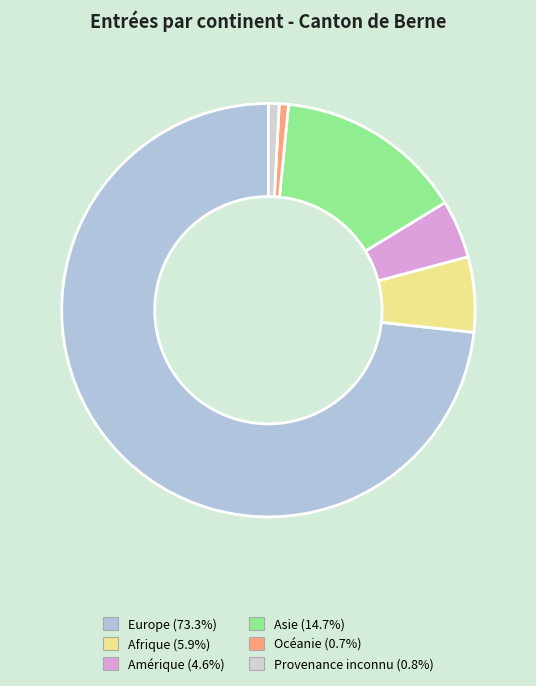

To the nearest percent, what is the average slice percentage?

17%